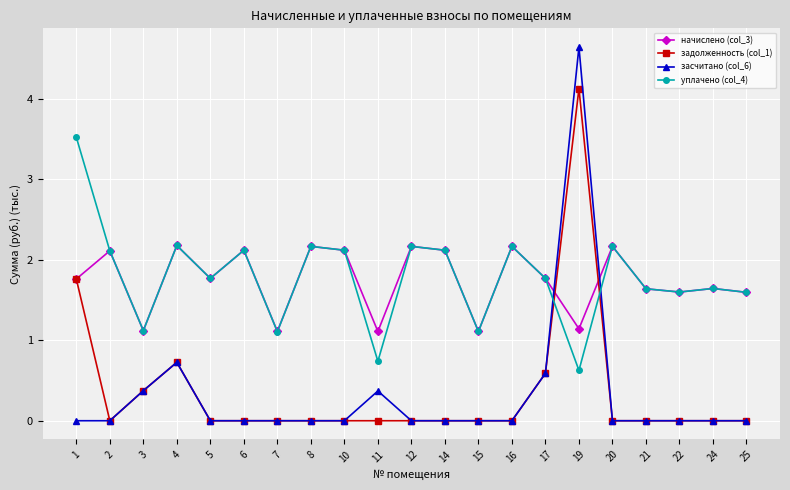

Is it true that уплачено (col_4) equals 1.8 at 5?

True